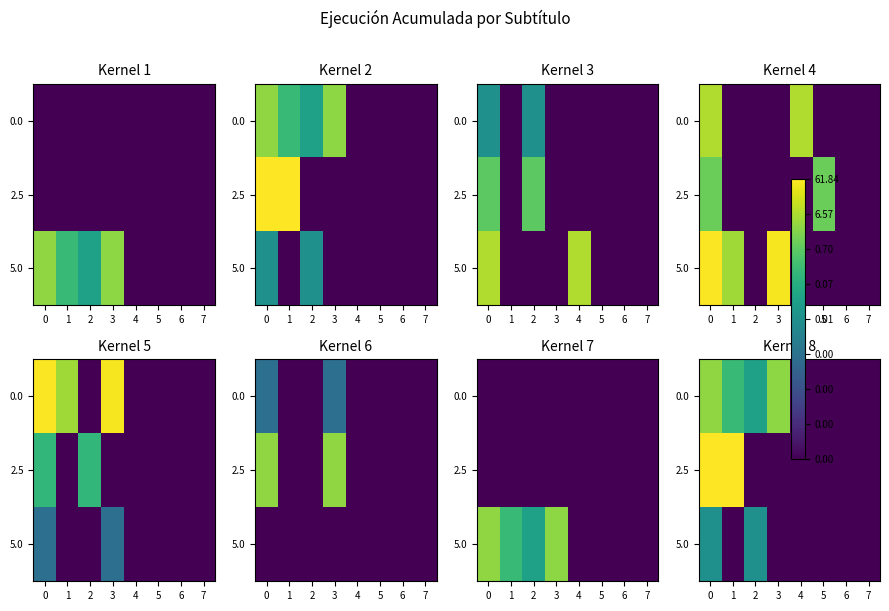

At 1, list the series in order from smallest to largest.

5.0, 0.0, 2.5